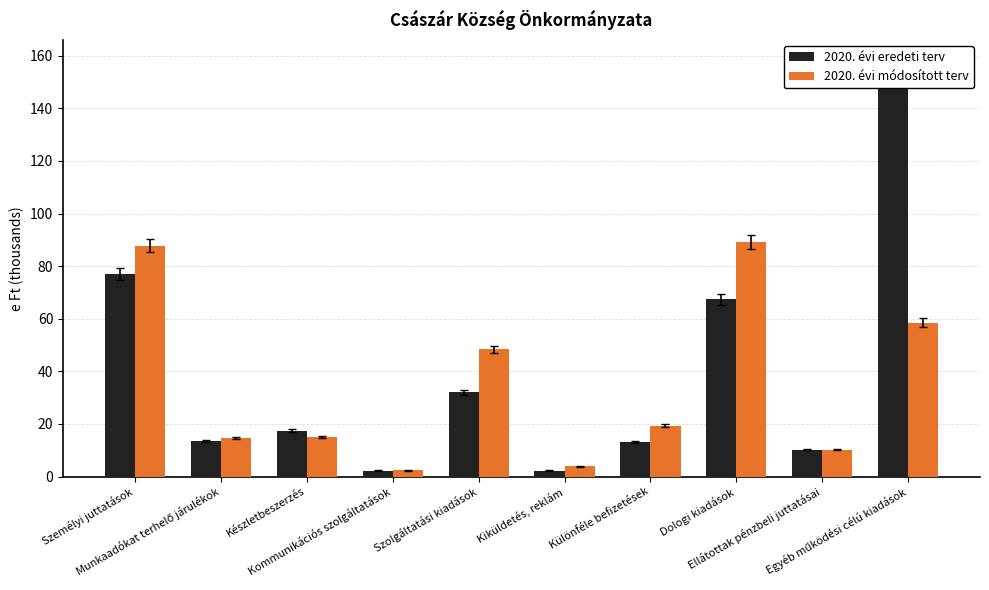

What are all the series names shown in the legend?

2020. évi eredeti terv, 2020. évi módosított terv